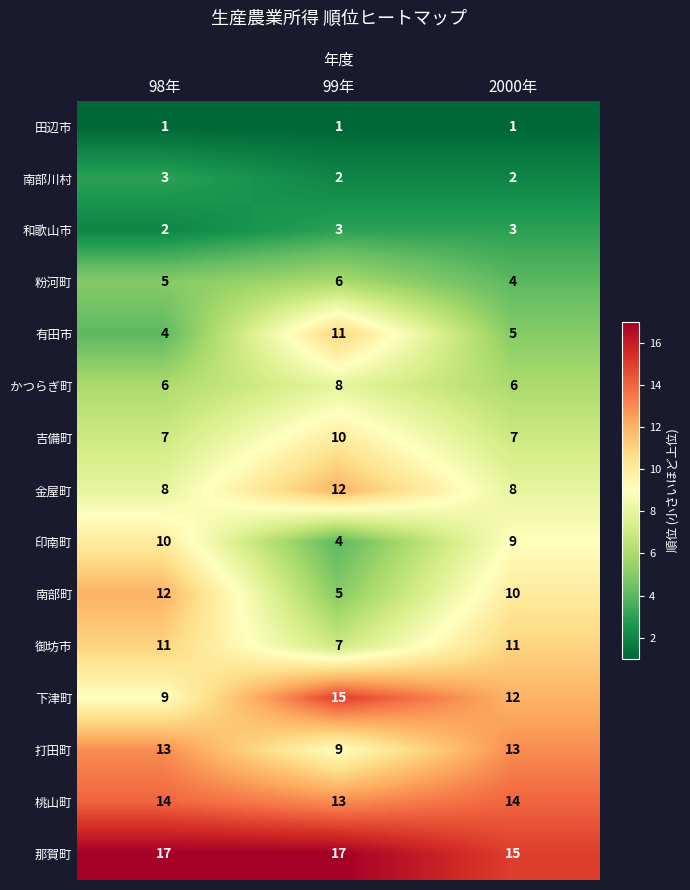

The 印南町 series shows 17 at 98年. True or false?

False